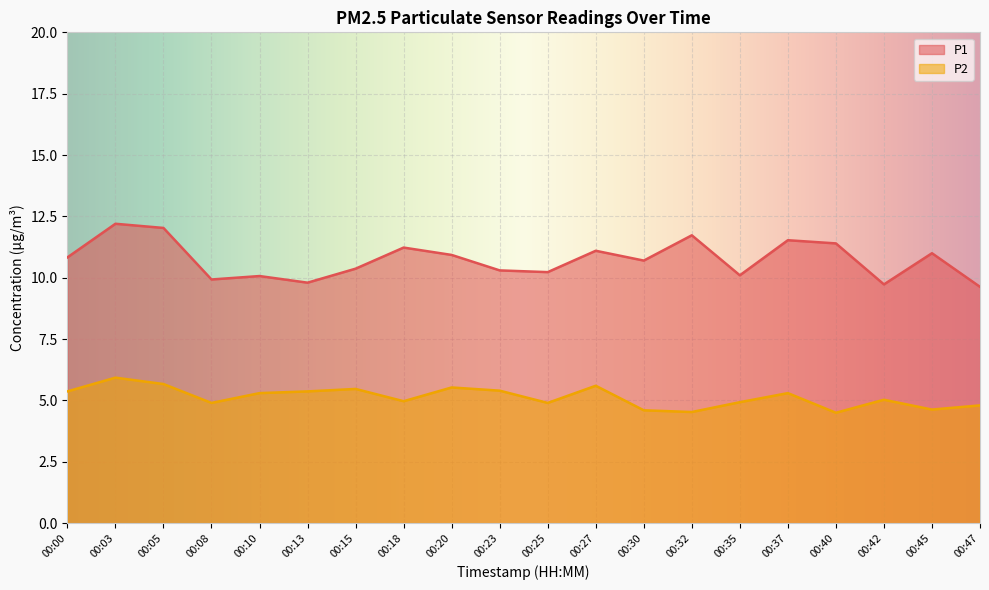

What is the value of the P1 point at the 16th from the left?

11.5